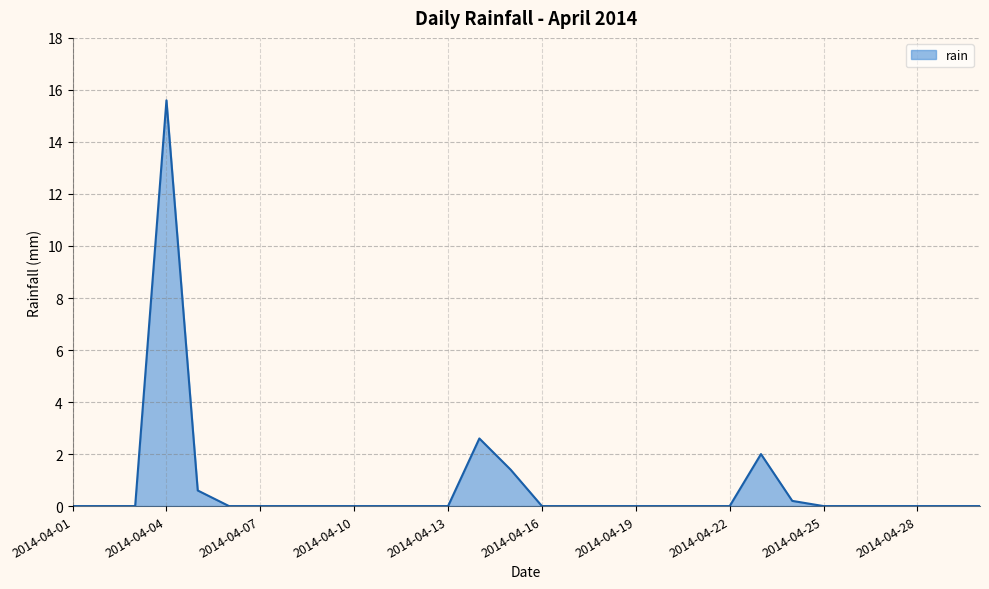

True or false: the data has more than 2 interior local peaks.

True